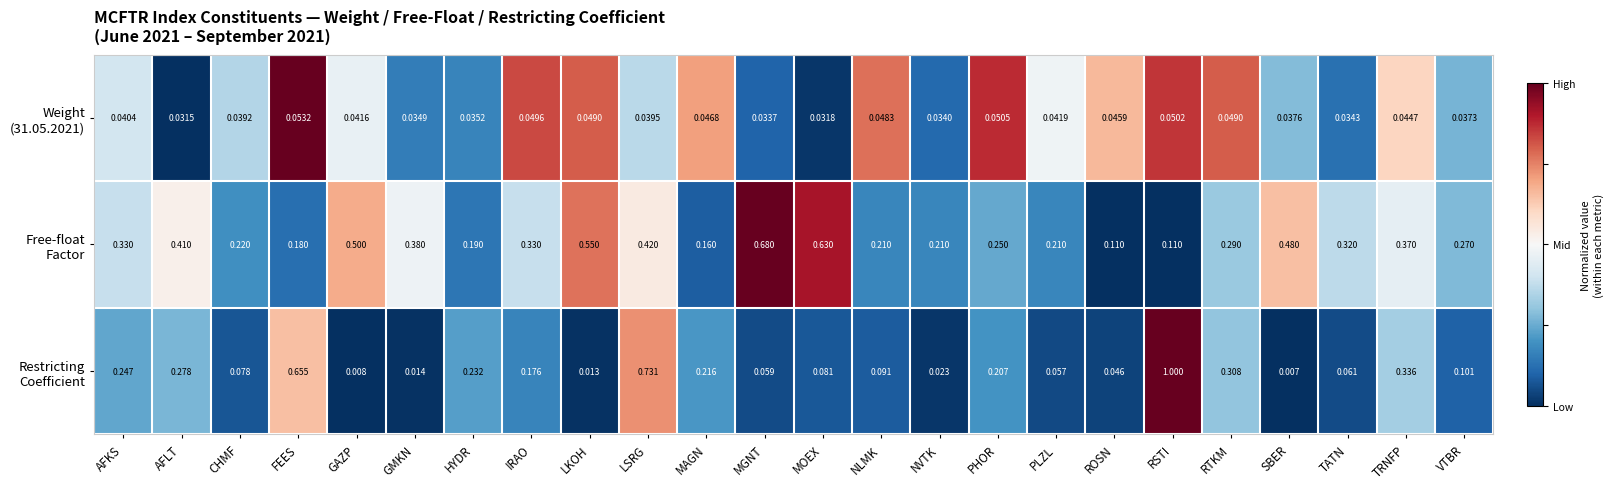

At which category is the sum across all series the highest?

LSRG